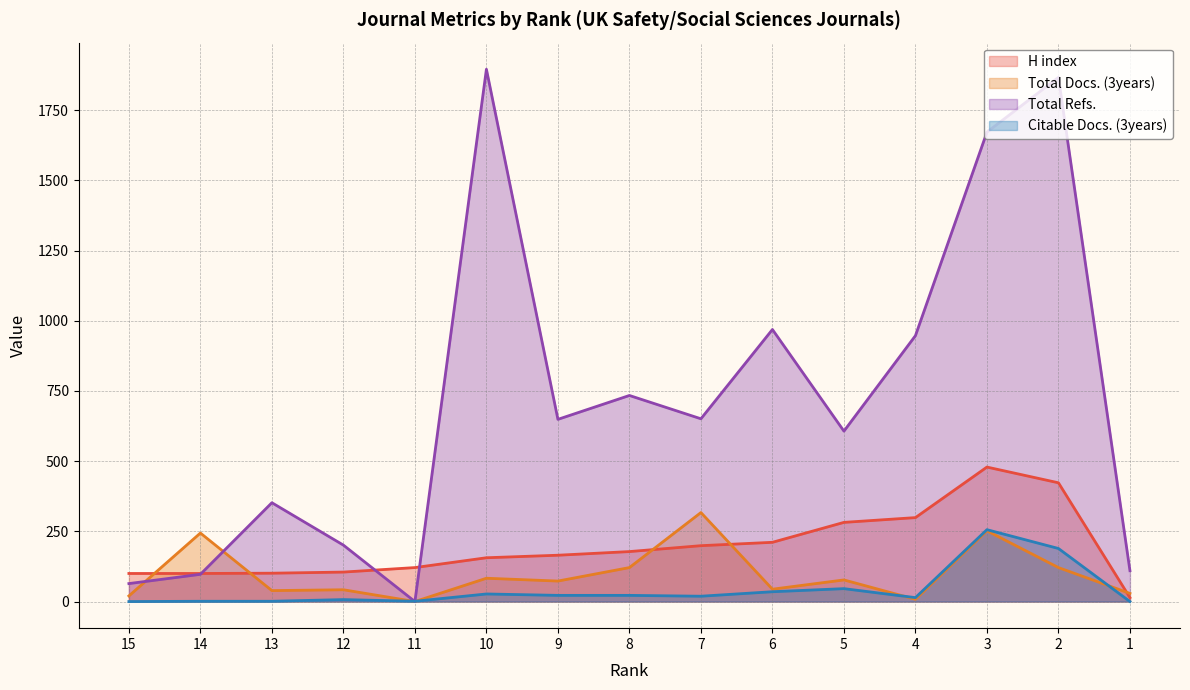

How many interior local valleys does the Total Refs. series have?

4